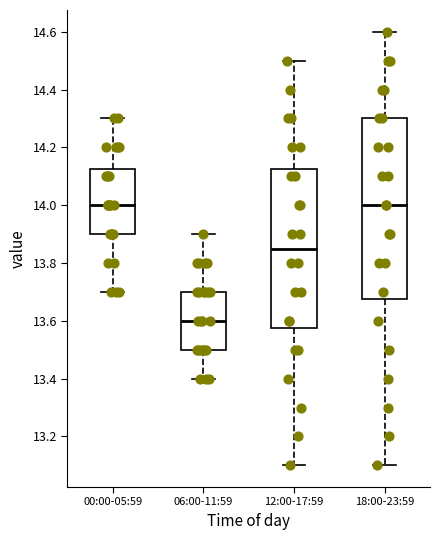

Reading left to right, read every box against the y-axis: the position of its median line, the range the box covers, and the ends of its whiskers. The values are not printed on the chart, so give them approximately, as read against the axis.

00:00-05:59: median 14.00, box 13.90 to 14.12, whiskers 13.70 to 14.30
06:00-11:59: median 13.60, box 13.50 to 13.70, whiskers 13.40 to 13.90
12:00-17:59: median 13.86, box 13.58 to 14.12, whiskers 13.10 to 14.50
18:00-23:59: median 14.00, box 13.68 to 14.30, whiskers 13.10 to 14.60